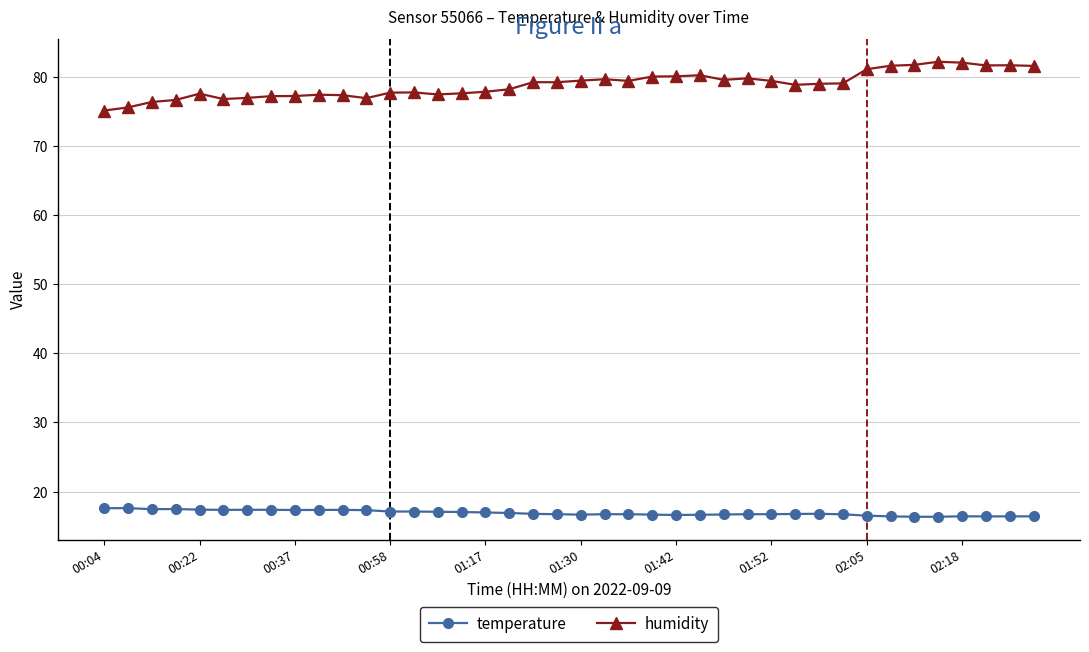

What is the greatest value displayed?

82.2